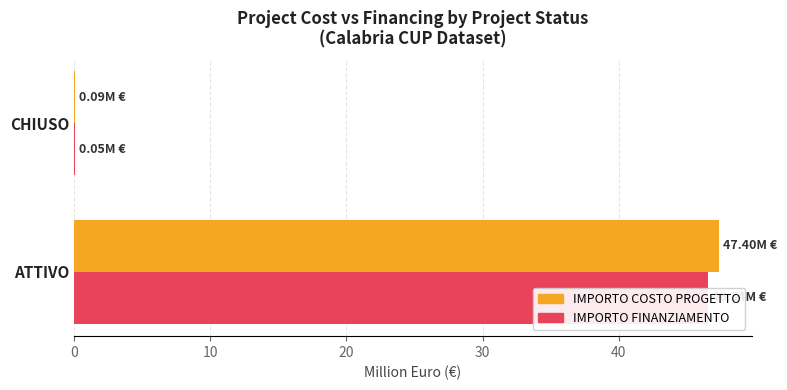

At how many categories does at least one series exceed 8?

1